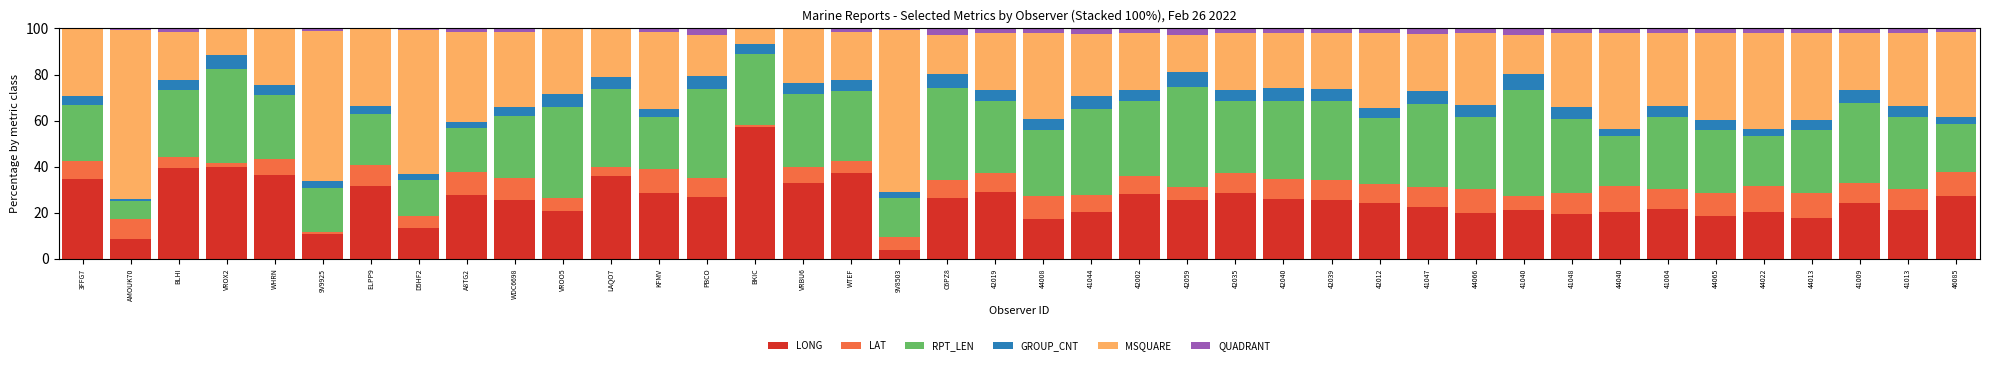

What is the highest value of the LONG series?

57.4